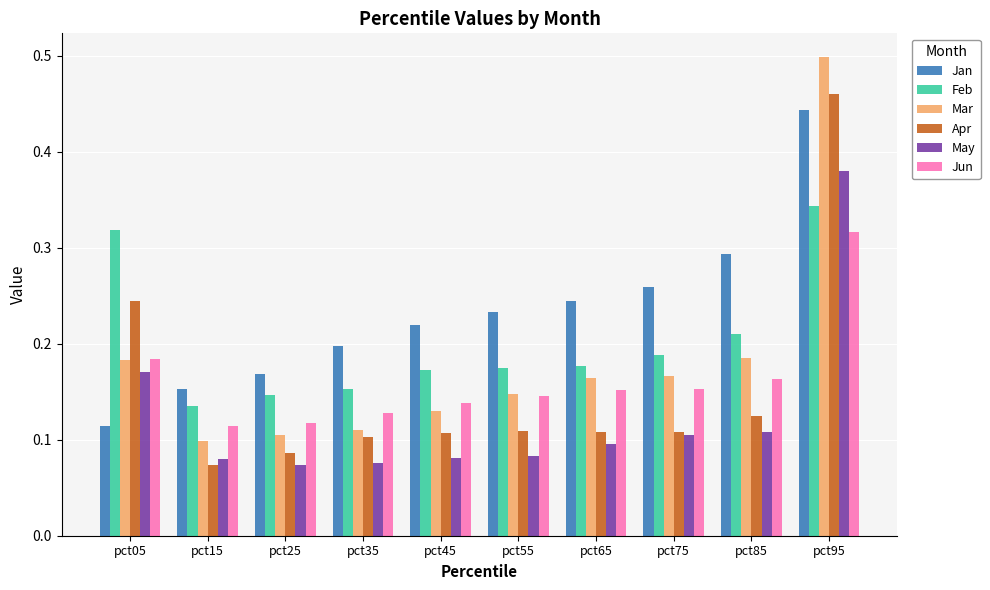

Rank the series at pct35 from highest to lowest value.

Jan, Feb, Jun, Mar, Apr, May